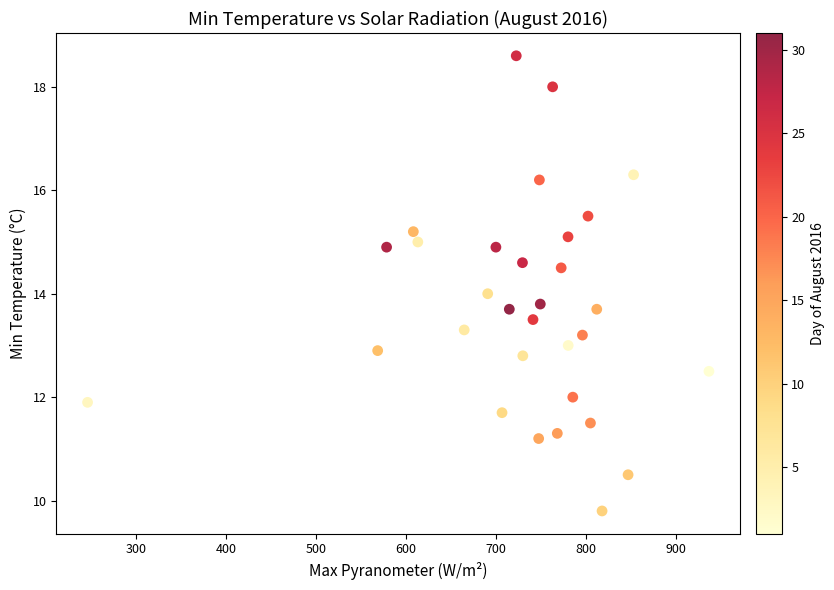

What is the range of Y values (max minus min)?

8.8